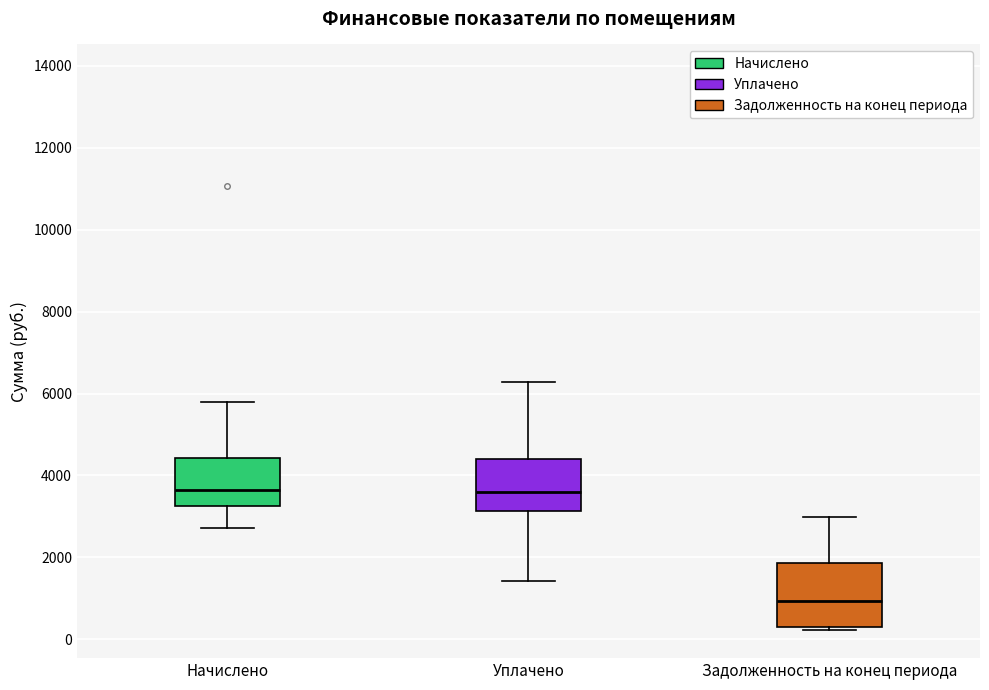

Reading left to right, transcribe this box plot: for each box, give where its median line is, the range the box spans, and where its two whiskers end, as read against the y-axis. The values are not printed on the chart, so give them approximately, as read against the axis.

Начислено: median 3600, box 3200 to 4400, whiskers 2800 to 5800
Уплачено: median 3600, box 3200 to 4400, whiskers 1400 to 6200
Задолженность на конец периода: median 1000, box 200 to 1800, whiskers 200 (just below the box's lower edge) to 3000